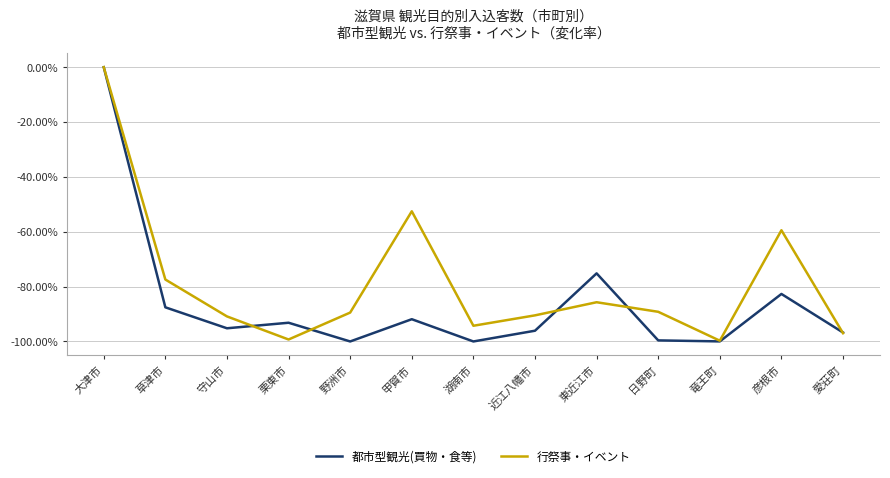

What position from the left is 日野町?

10